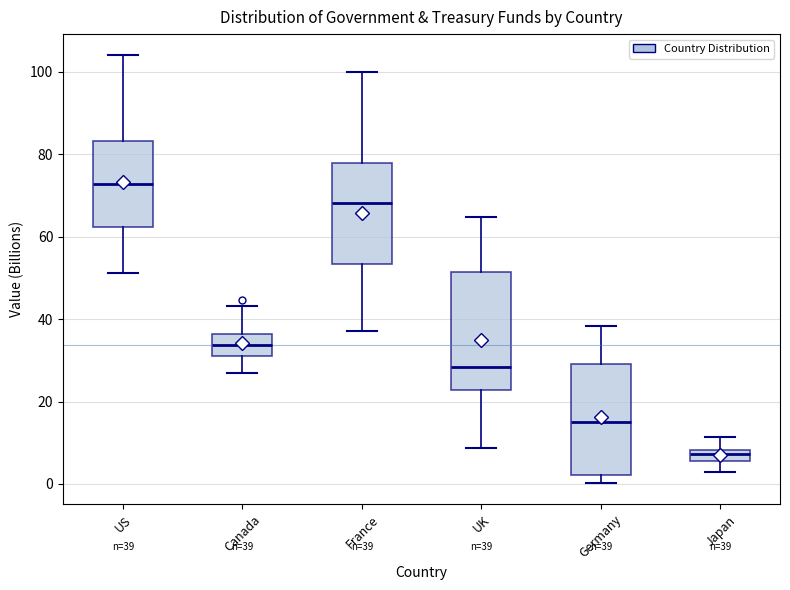

Which box has the highest median line?

US